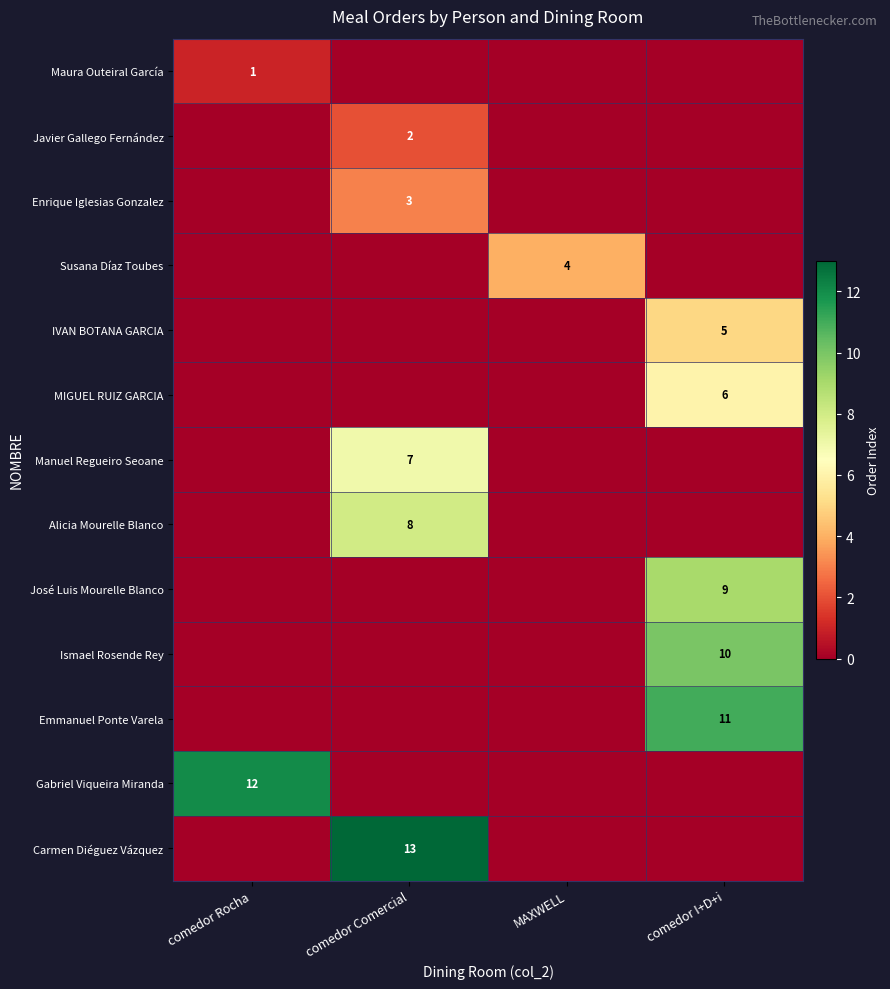

True or false: Carmen Diéguez Vázquez has a value of 13 at comedor Comercial.

True